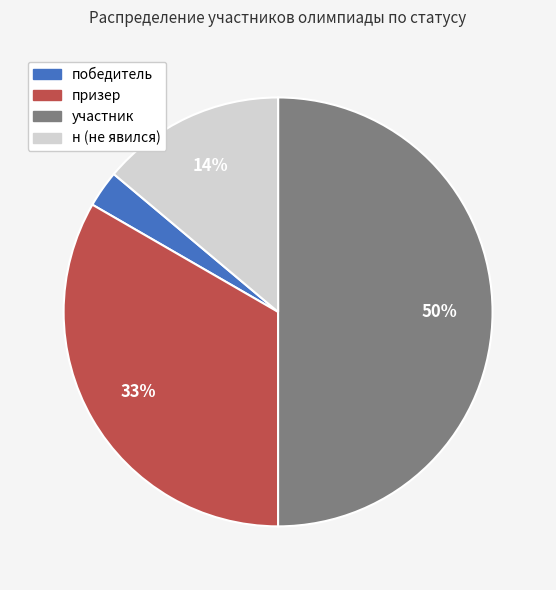

To the nearest percent, what is the difference between the largest and smallest slice percentages?

47%